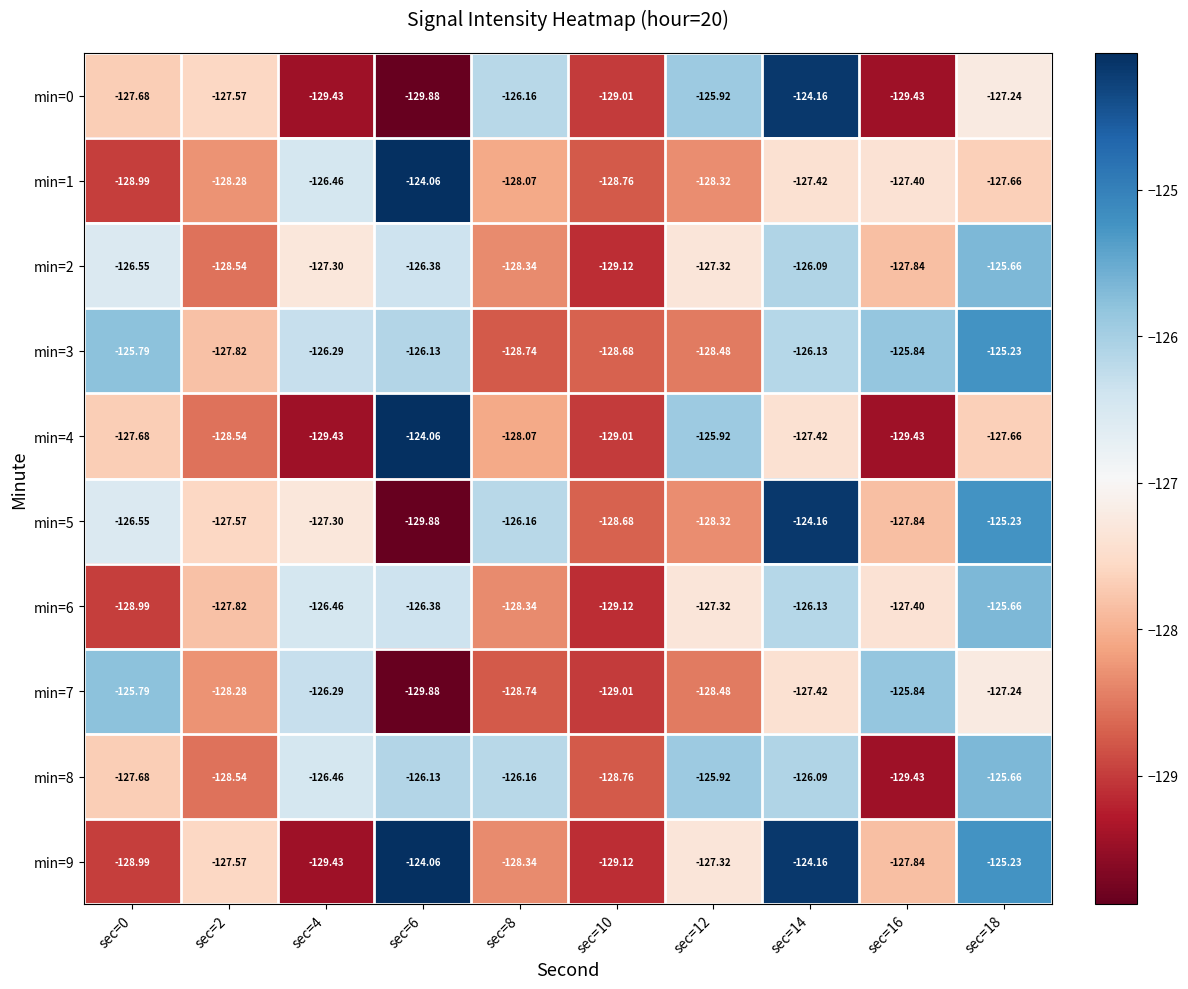

How many data points in min=7 are less than -127?

7